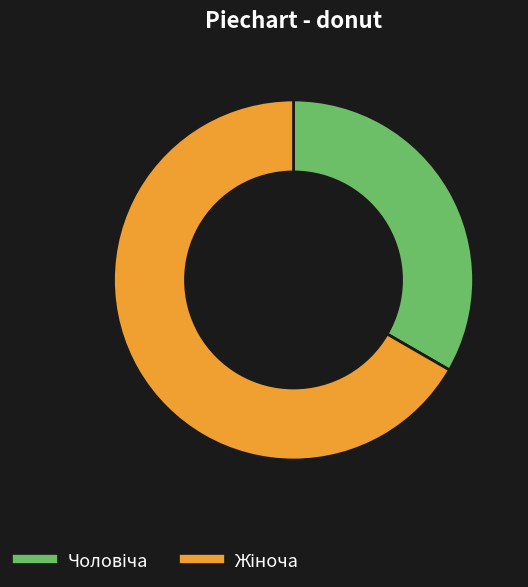

Is there any slice that represents more than half of the pie?

Yes